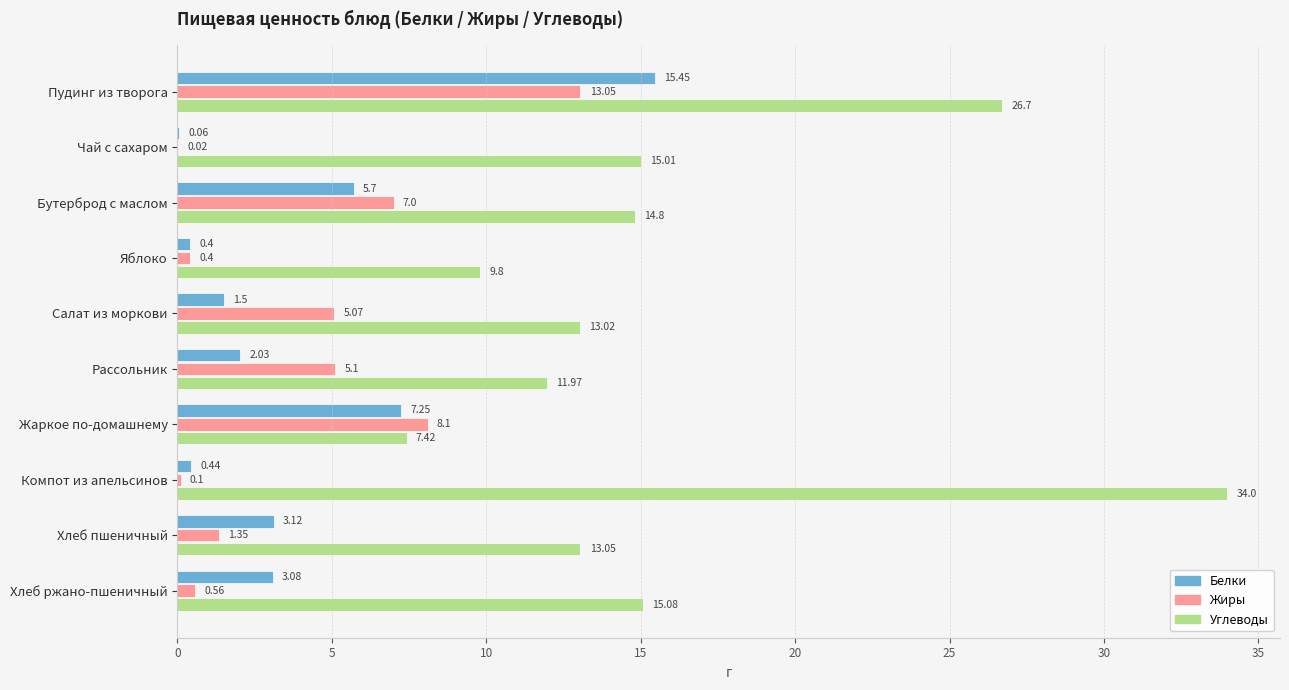

Between Чай с сахаром and Салат из моркови, which series saw the biggest shift?

Жиры